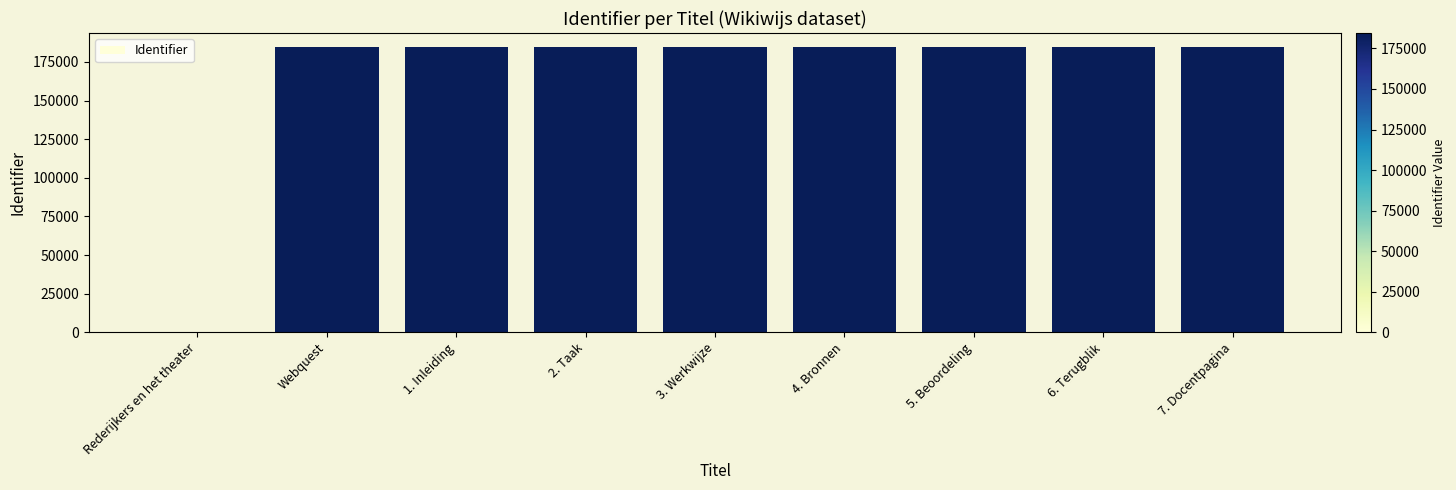

How many data points does each series have?

9